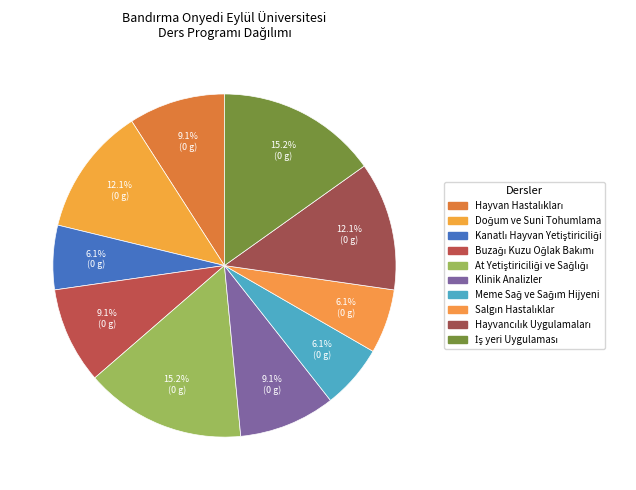

Is there a majority slice in this chart?

No